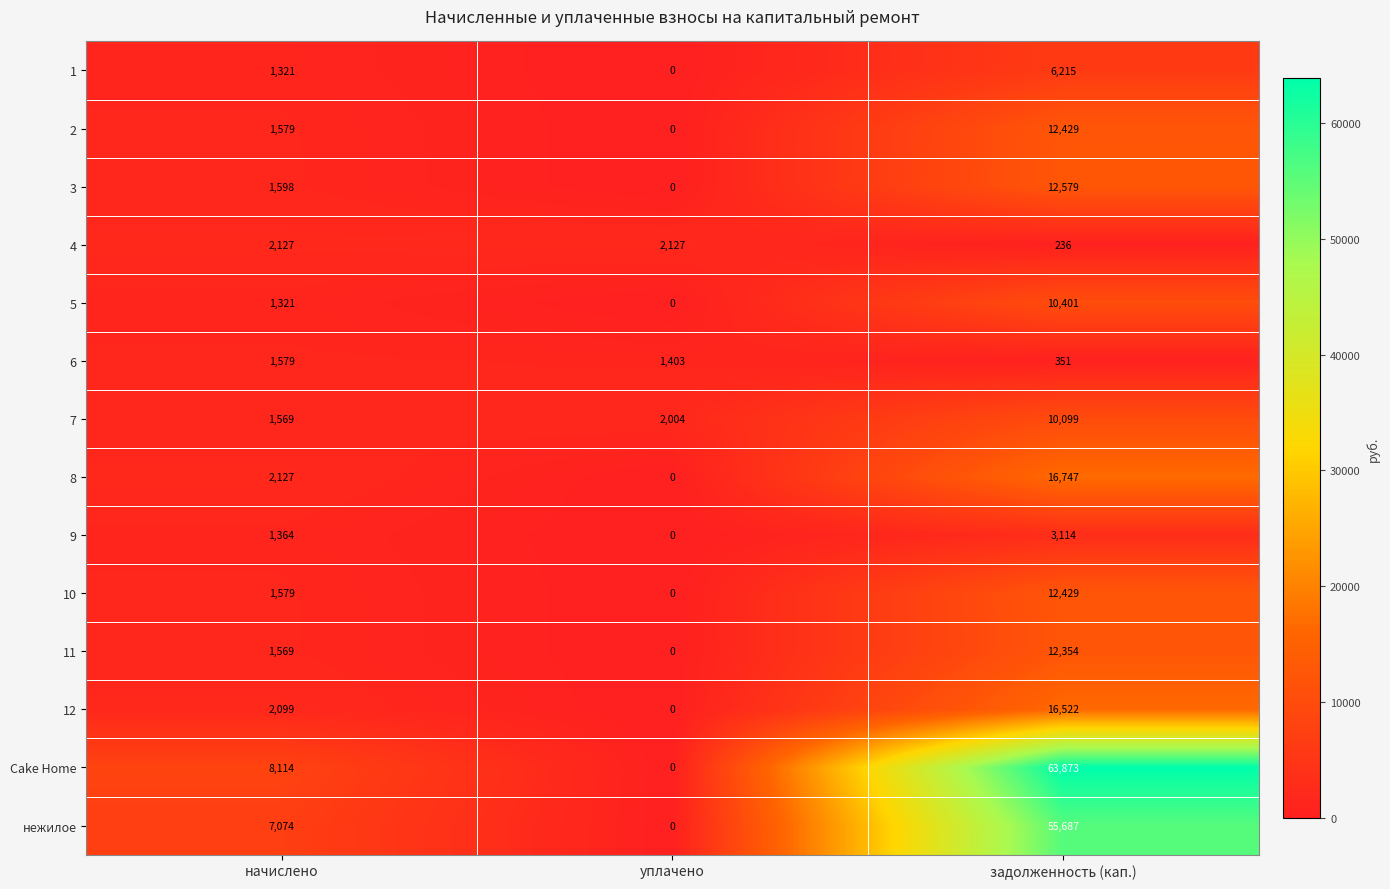

Where is 4 nearest to the value 1181?

задолженность (кап.)